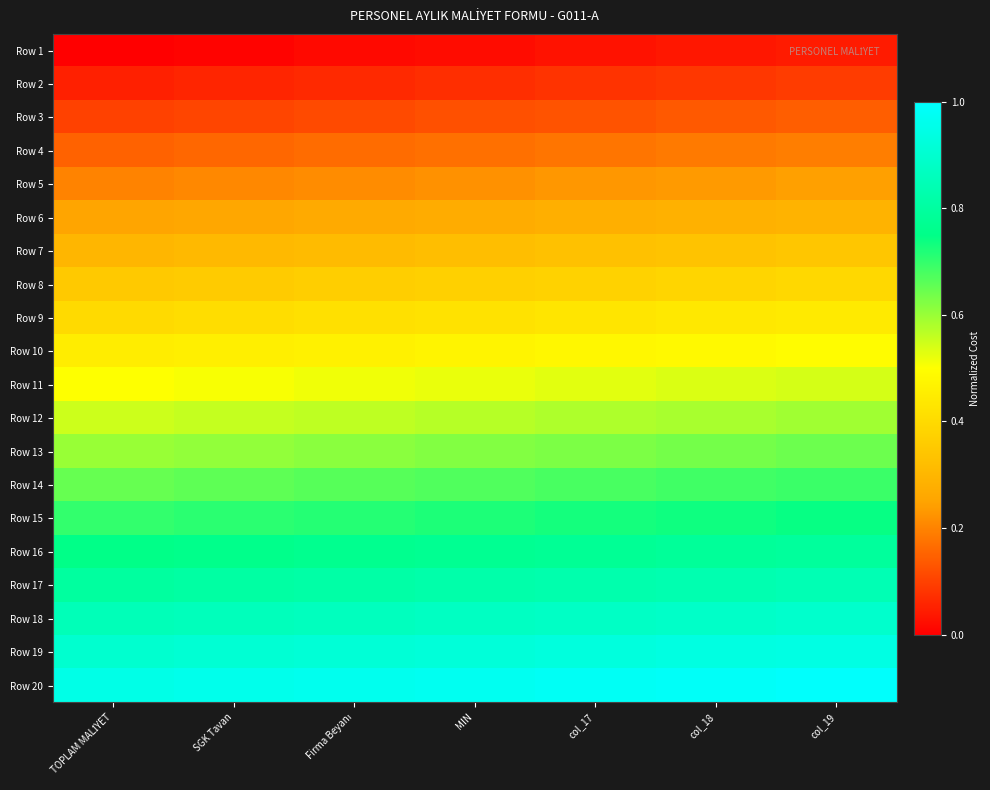

At which category is the sum across all series the highest?

col_19